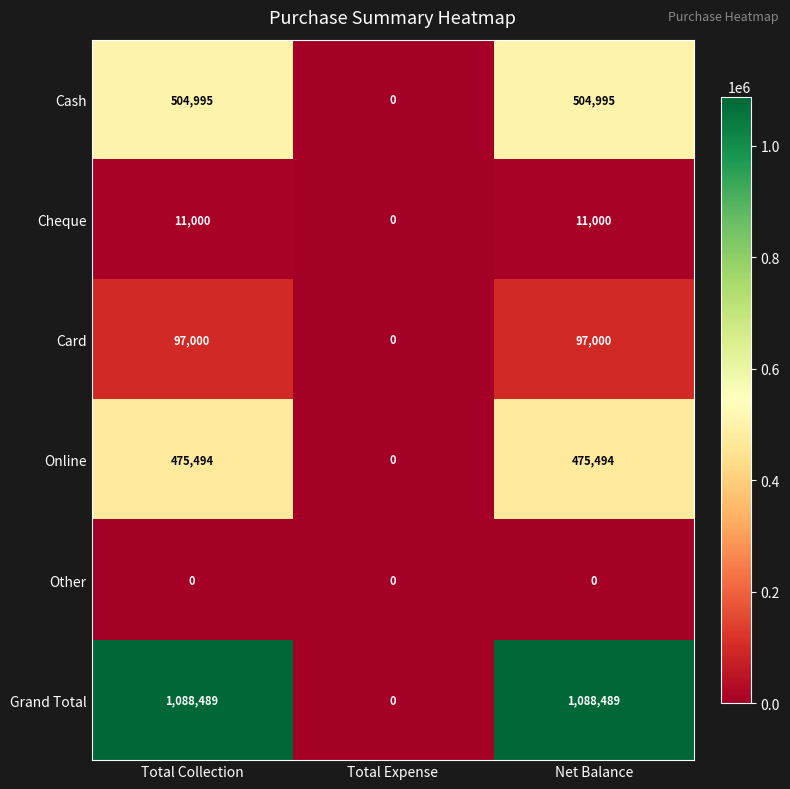

Which series has the largest total across all categories?

Grand Total